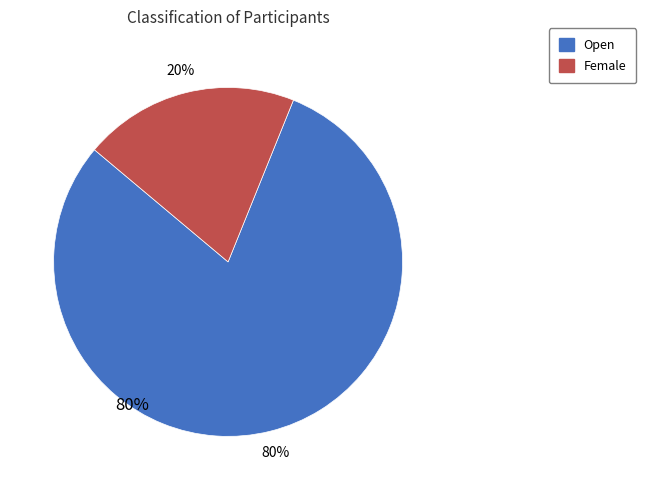

Which slice is the largest?

Open